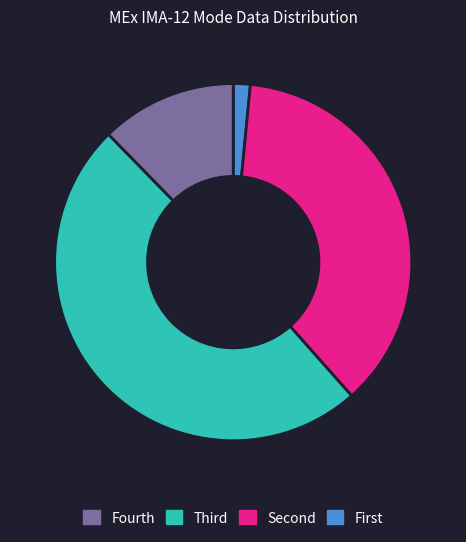

Does any single category account for the majority?

No